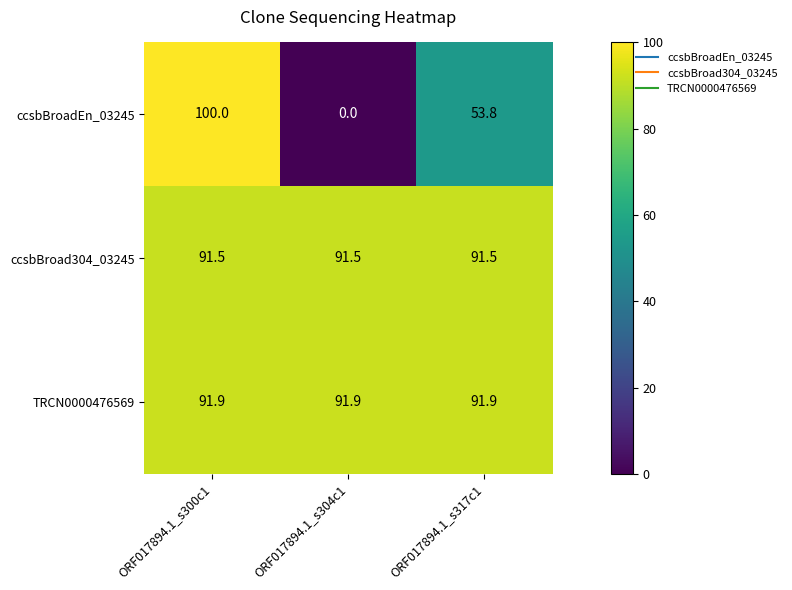

Which series has the largest total across all categories?

TRCN0000476569